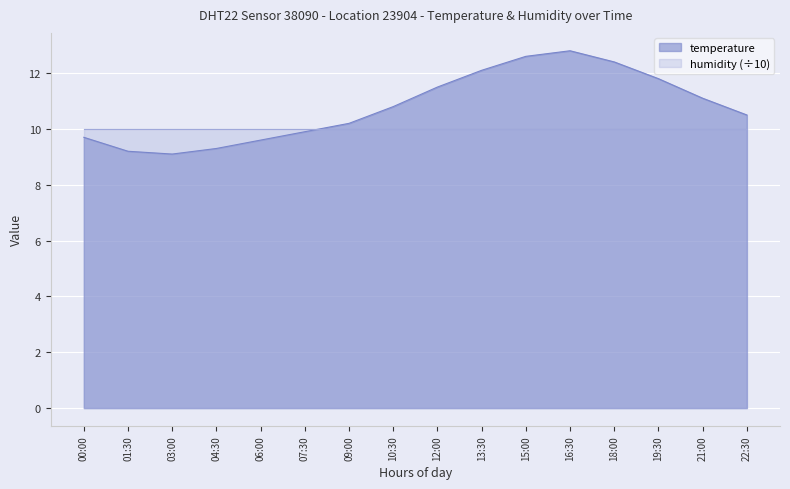

What is the label of the 15th point from the left?

21:00